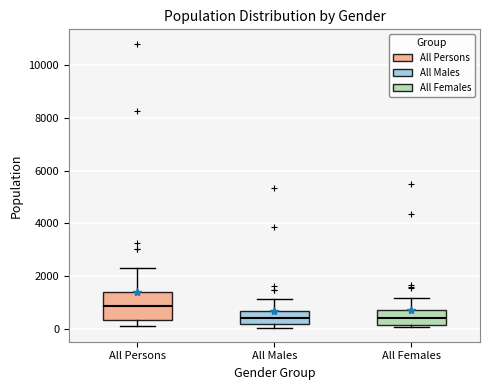

Reading left to right, transcribe this box plot: for each box, give where its median line is, the range the box spans, and where its two whiskers end, as read against the y-axis. The values are not printed on the chart, so give them approximately, as read against the axis.

All Persons: median 800, box 400 to 1400, whiskers 200 to 2200
All Males: median 400, box 200 to 600, whiskers 0 to 1200
All Females: median 400, box 200 to 800, whiskers 0 to 1200